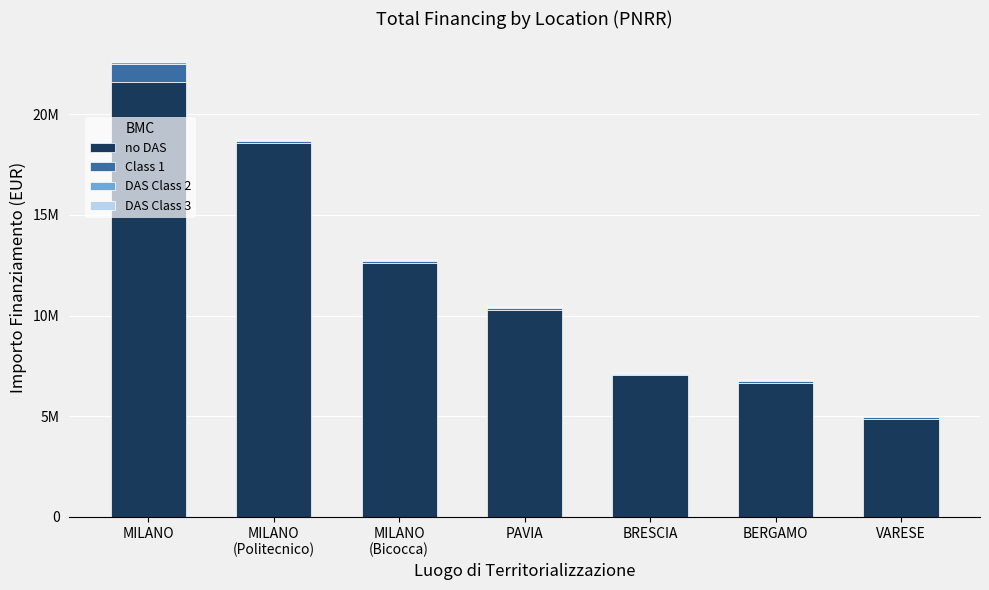

Does the chart contain stacked bars?

Yes